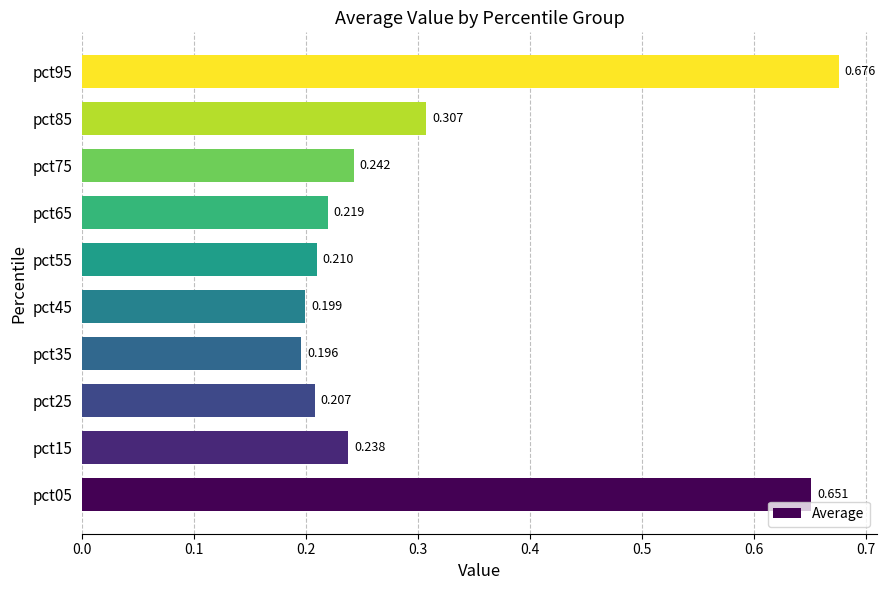

Does the chart contain any negative values?

No